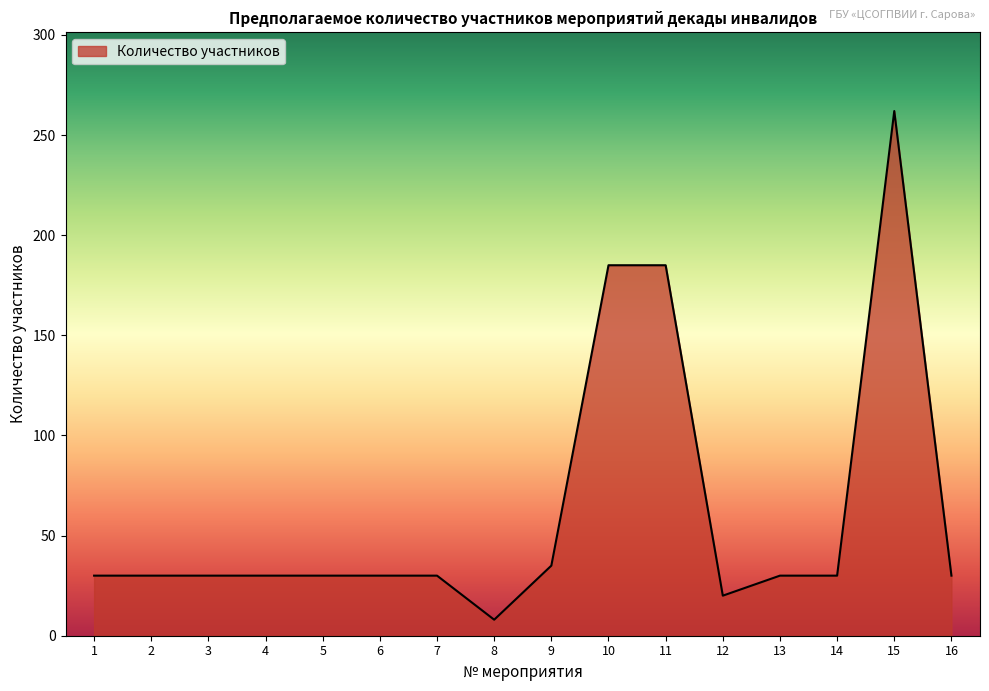

The value at 7 is 30. True or false?

True